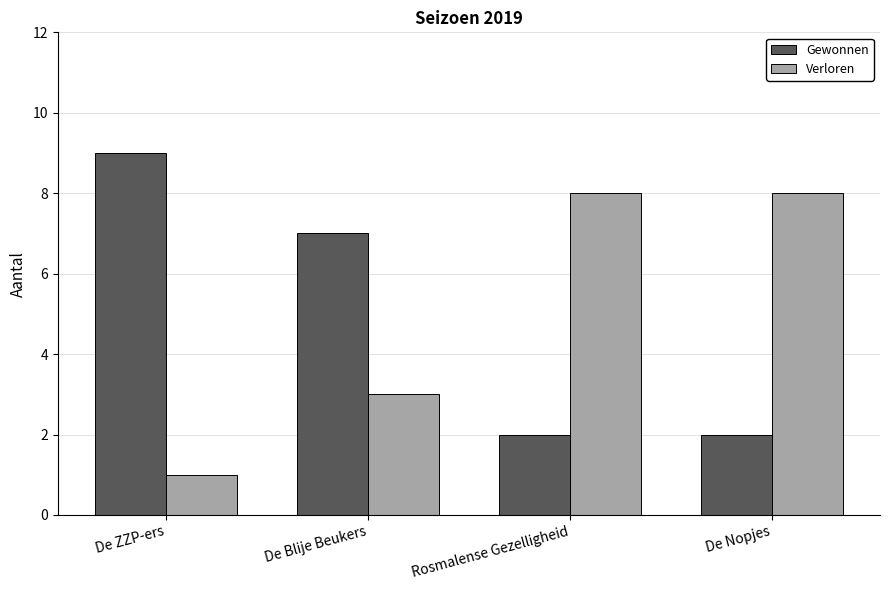

How many Gewonnen values are between 2 and 9?

4